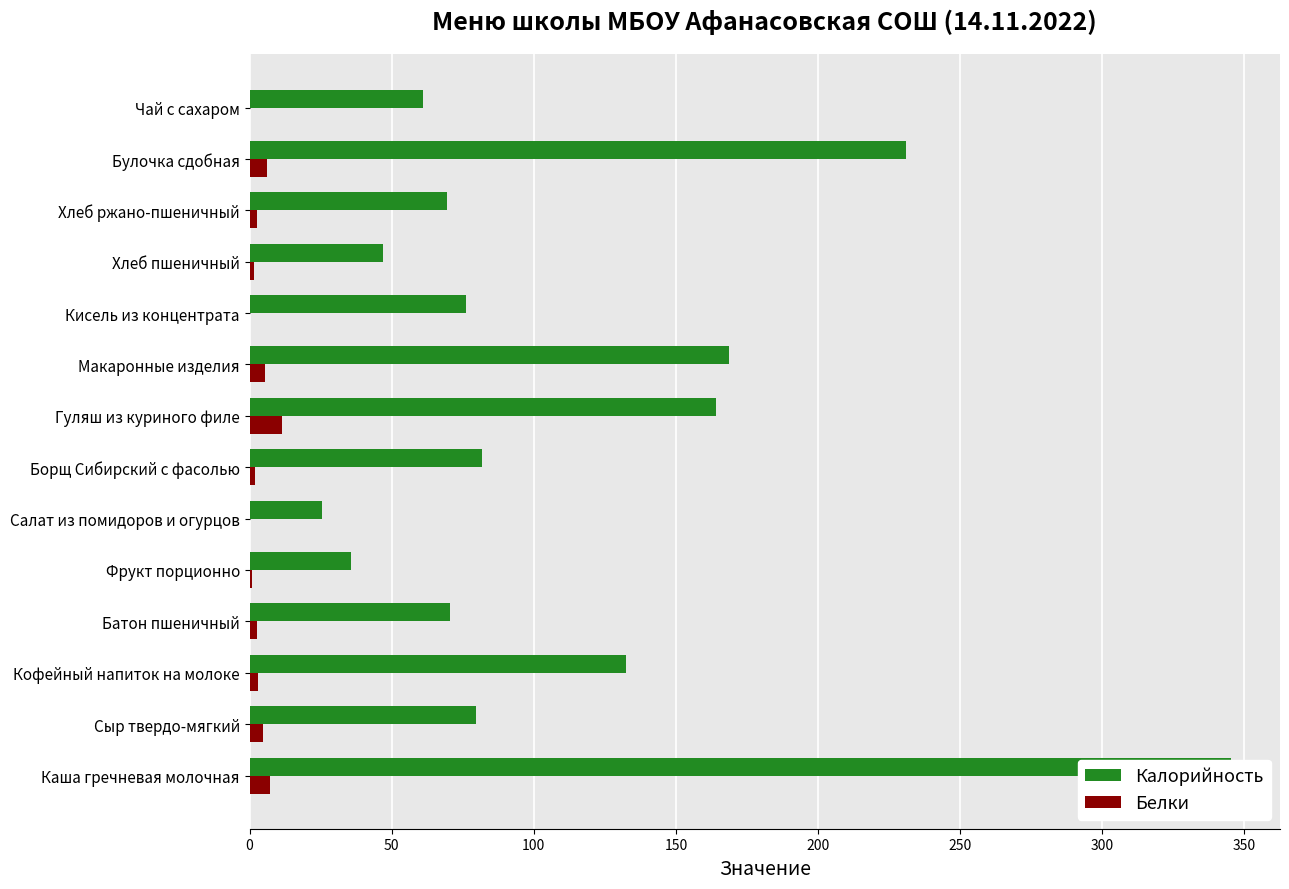

Reading left to right, what are all the values shown in this chart?

Калорийность: 345.3	79.8	132.5	70.4	35.8	25.6	81.9	164.2	168.6	76.0	46.9	69.6	231.1	61.0
Белки: 7.3	4.6	2.8	2.7	0.9	0.3	1.8	11.3	5.5	0.0	1.5	2.6	6.0	0.2